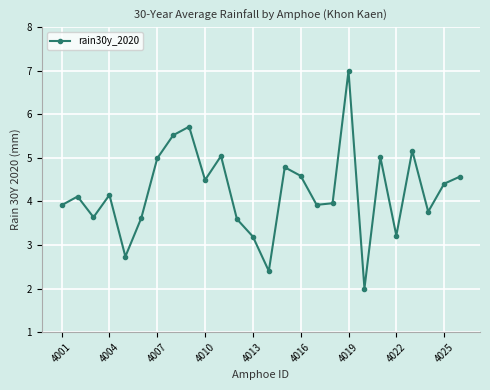

What is the minimum value shown in the chart?

2.0